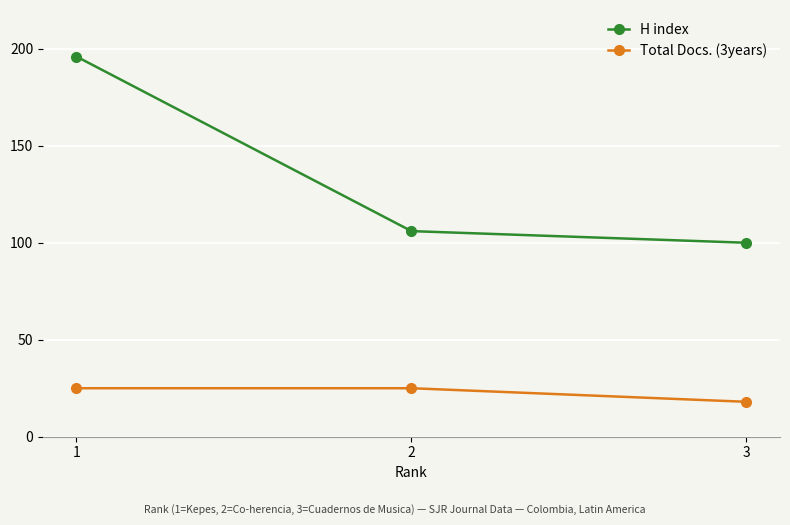

What is the sum of the H index values at 2 and 1?

302